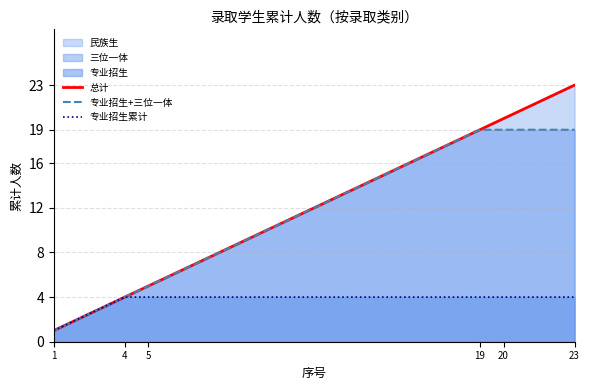

Reading left to right, what are all the values shown in this chart?

总计: 1	2	3	4	5	6	7	8	9	10	11	12	13	14	15	16	17	18	19	20	21	22	23
专业招生+三位一体: 1	2	3	4	5	6	7	8	9	10	11	12	13	14	15	16	17	18	19	19	19	19	19
专业招生累计: 1	2	3	4	4	4	4	4	4	4	4	4	4	4	4	4	4	4	4	4	4	4	4